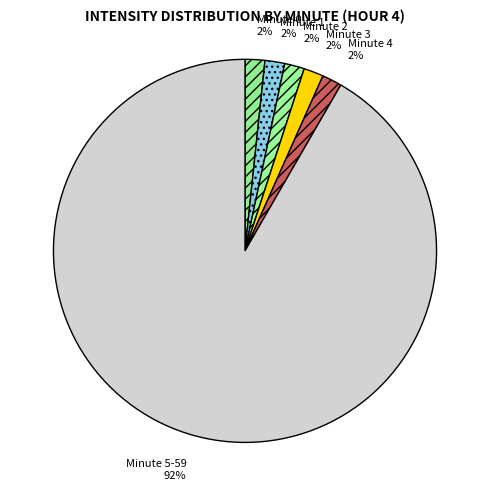

How many slices are in this pie chart?

6